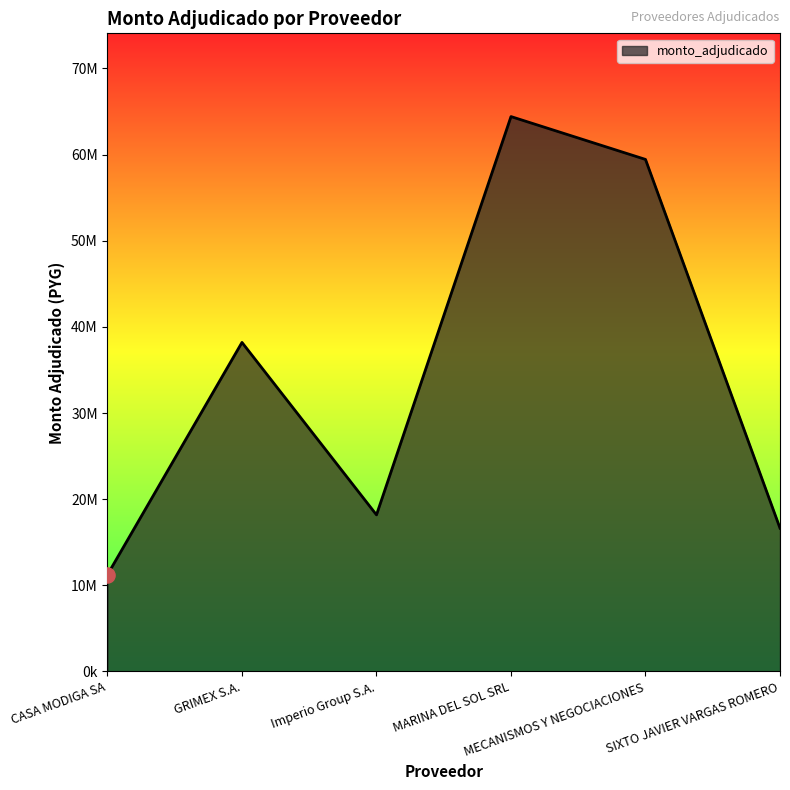

Between SIXTO JAVIER VARGAS ROMERO and MARINA DEL SOL SRL, which is larger?

MARINA DEL SOL SRL